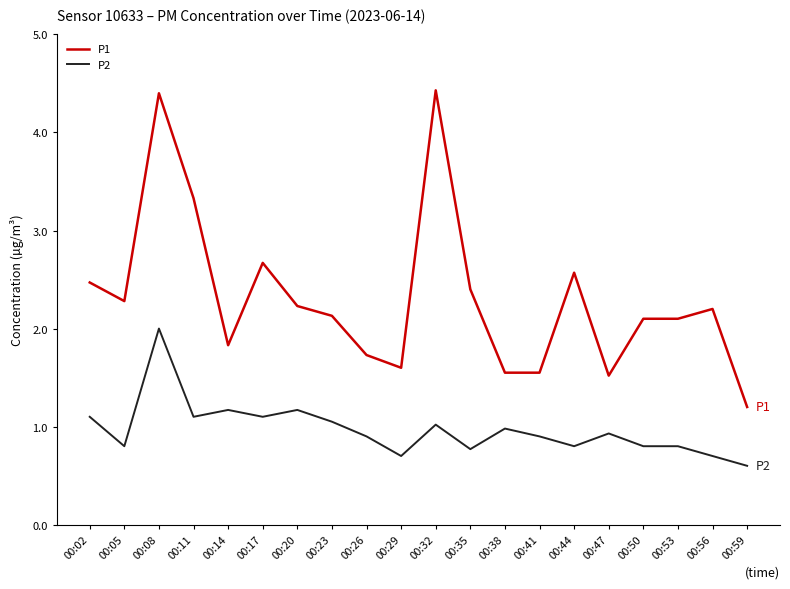

Is the value of P1 at 00:11 greater than the value of P2 at 00:14?

Yes